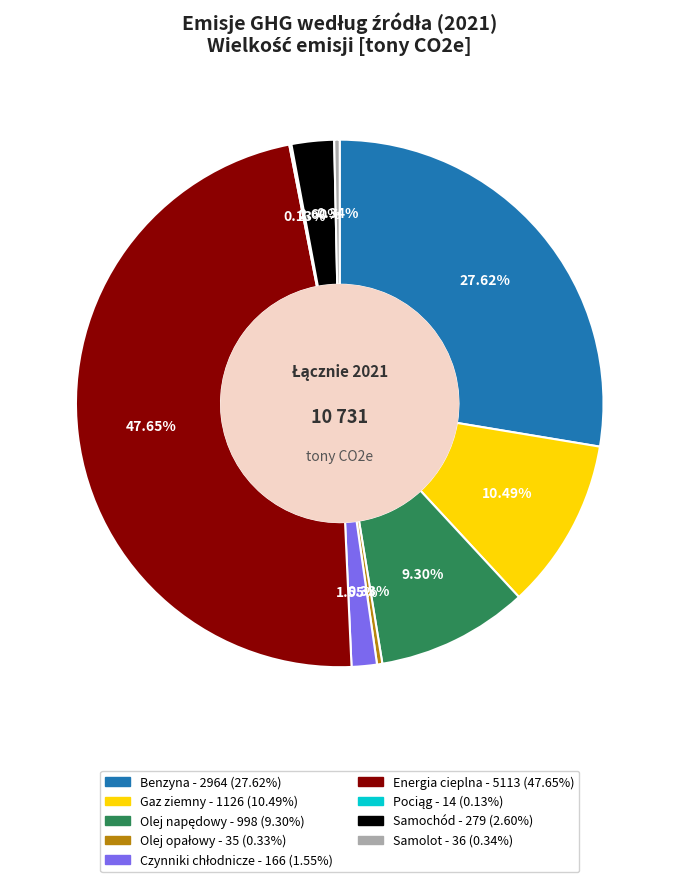

Is there a majority slice in this chart?

No